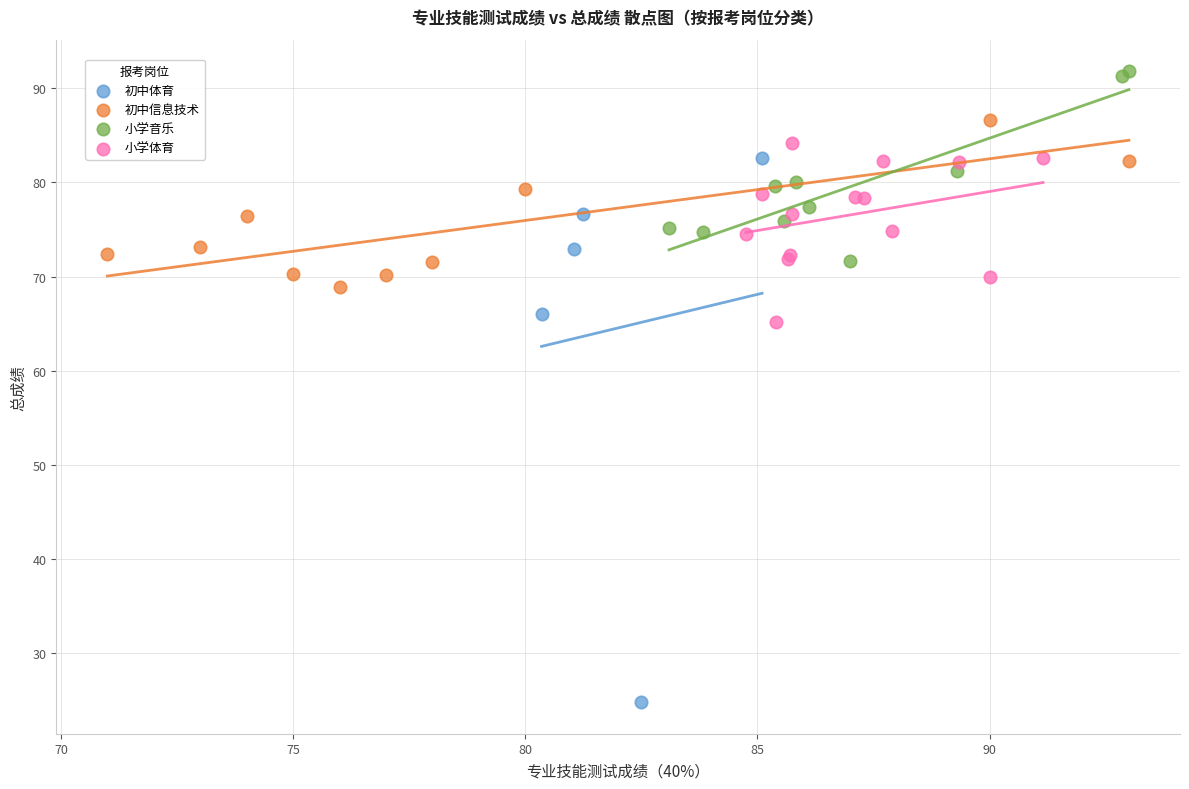

What are all the series names shown in the legend?

初中体育, 初中信息技术, 小学音乐, 小学体育